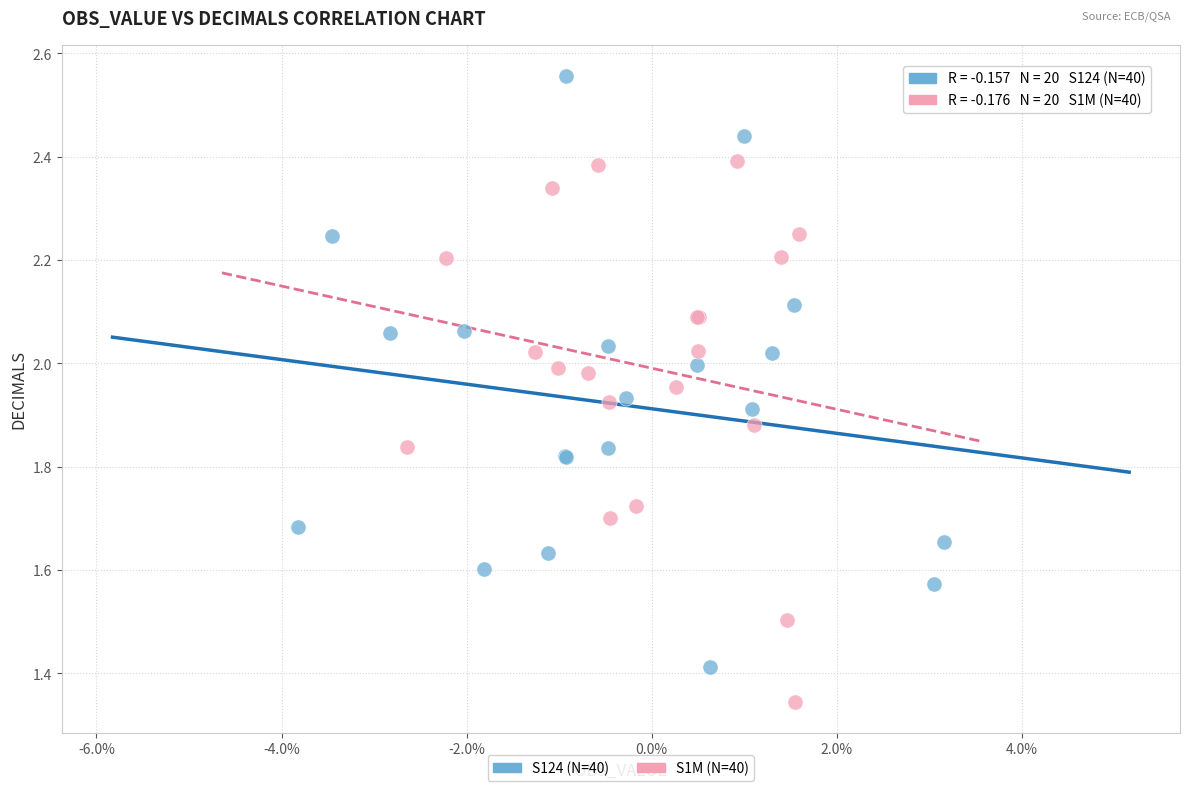

What are all the series names shown in the legend?

S124 (N=40), S1M (N=40)